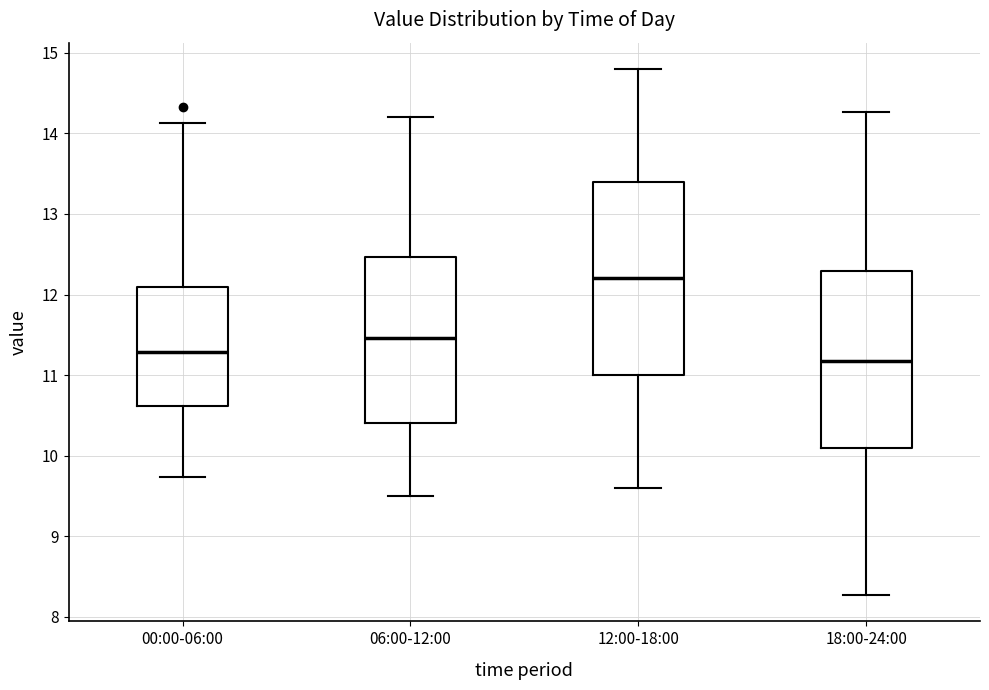

Comparing the boxes themselves (not the whiskers), which one is the tallest?

12:00-18:00